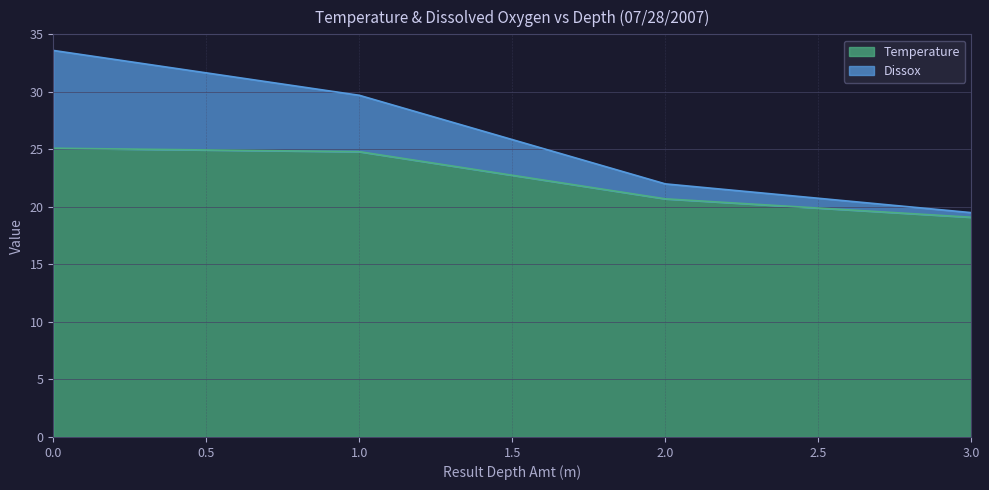

Reading left to right, list all the values displayed in this chart.

Temperature: 25.1	24.8	20.7	19.1
Dissox: 33.6	29.7	22.0	19.5